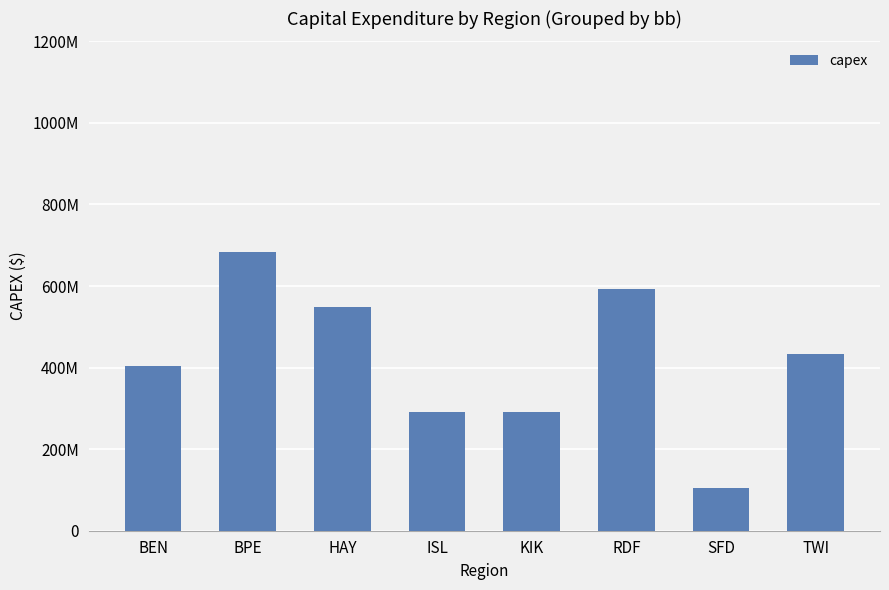

Are the bars horizontal?

No